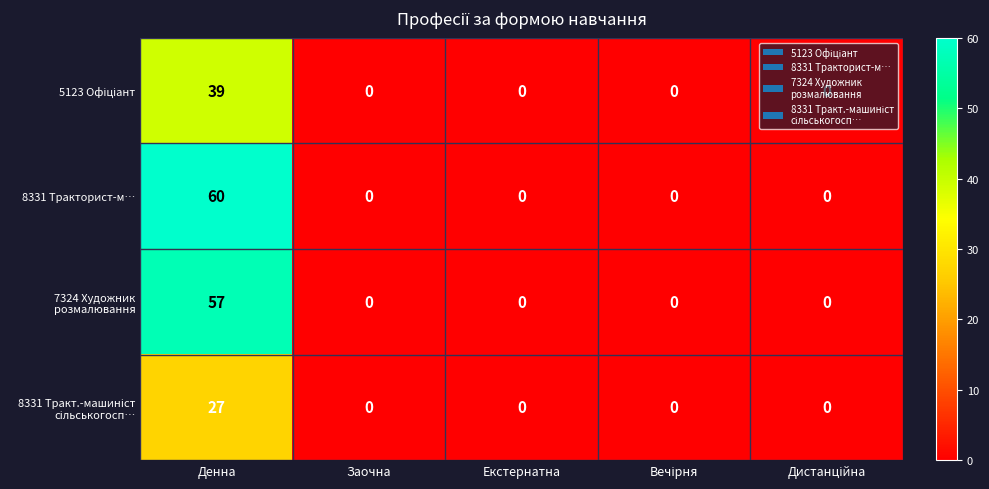

What is the maximum value for 8331 Тракторист-м…?

60